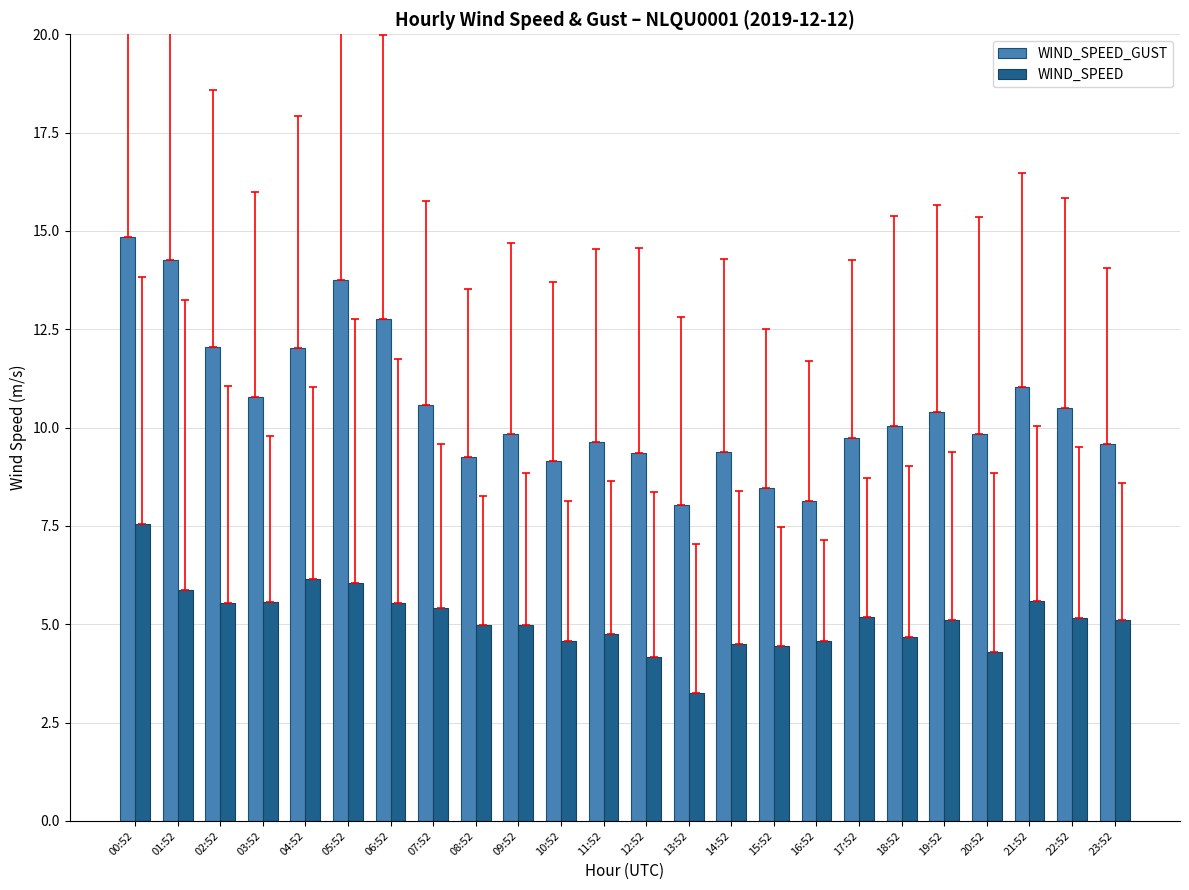

Rank the series at 16:52 from lowest to highest value.

WIND_SPEED, WIND_SPEED_GUST